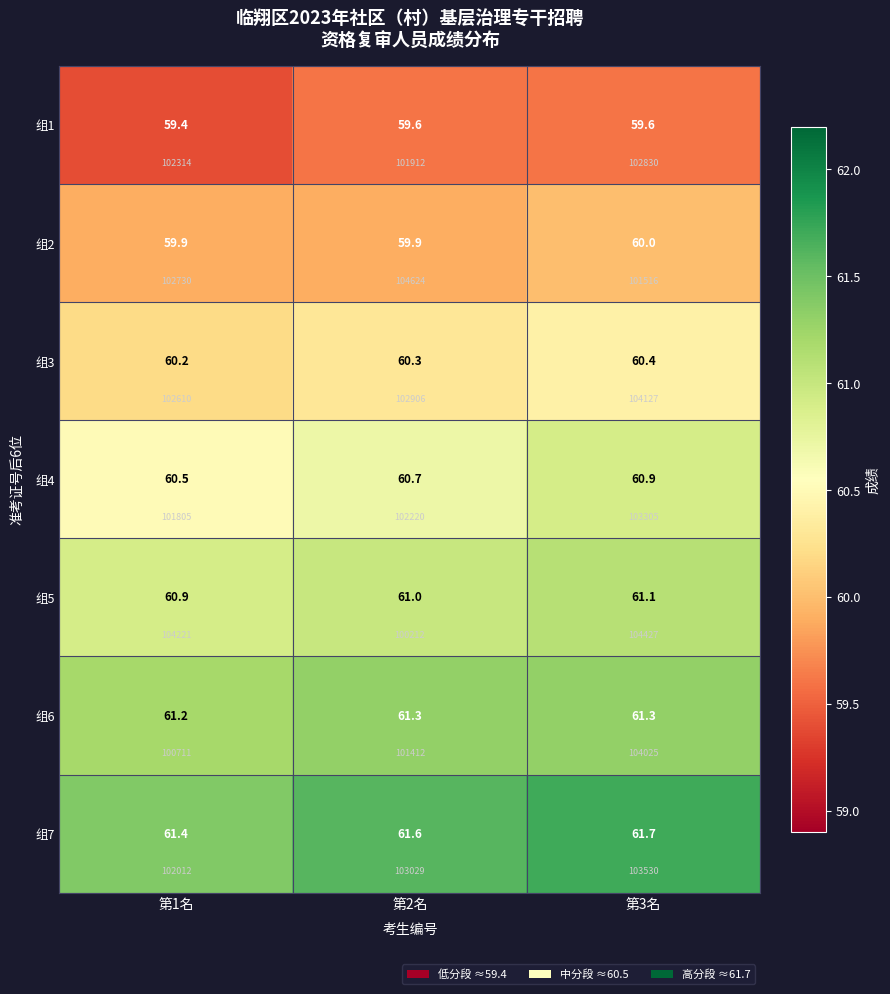

What is the sum of all 组7 values?

184.7